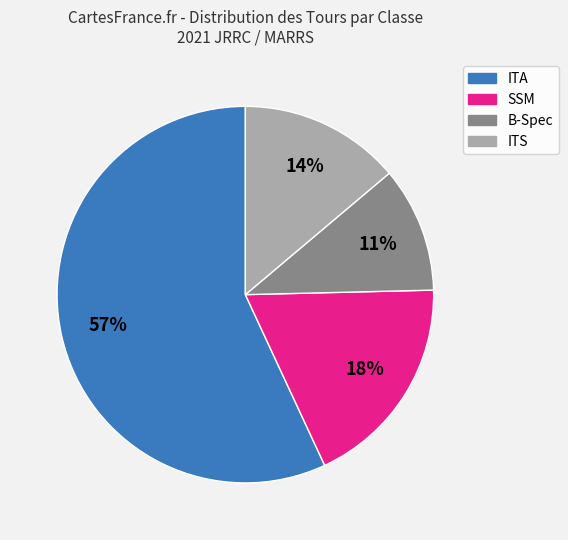

Combined, do ITS and SSM account for over 50%?

No